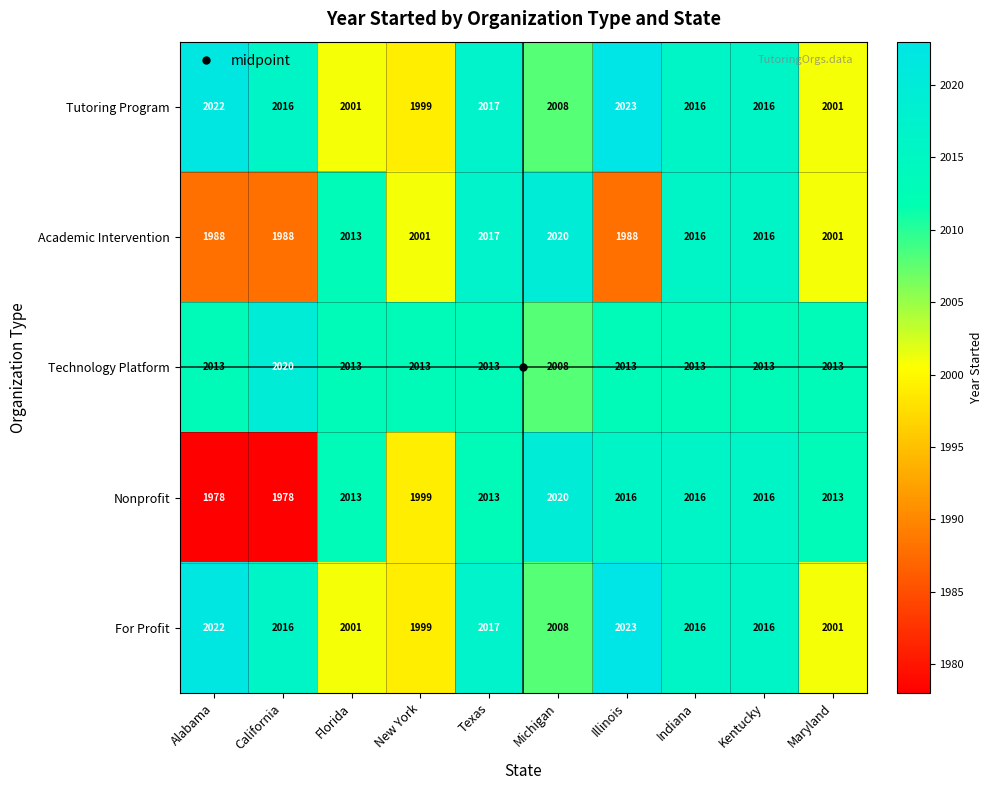

Which category has the highest value in the Academic Intervention series?

Michigan